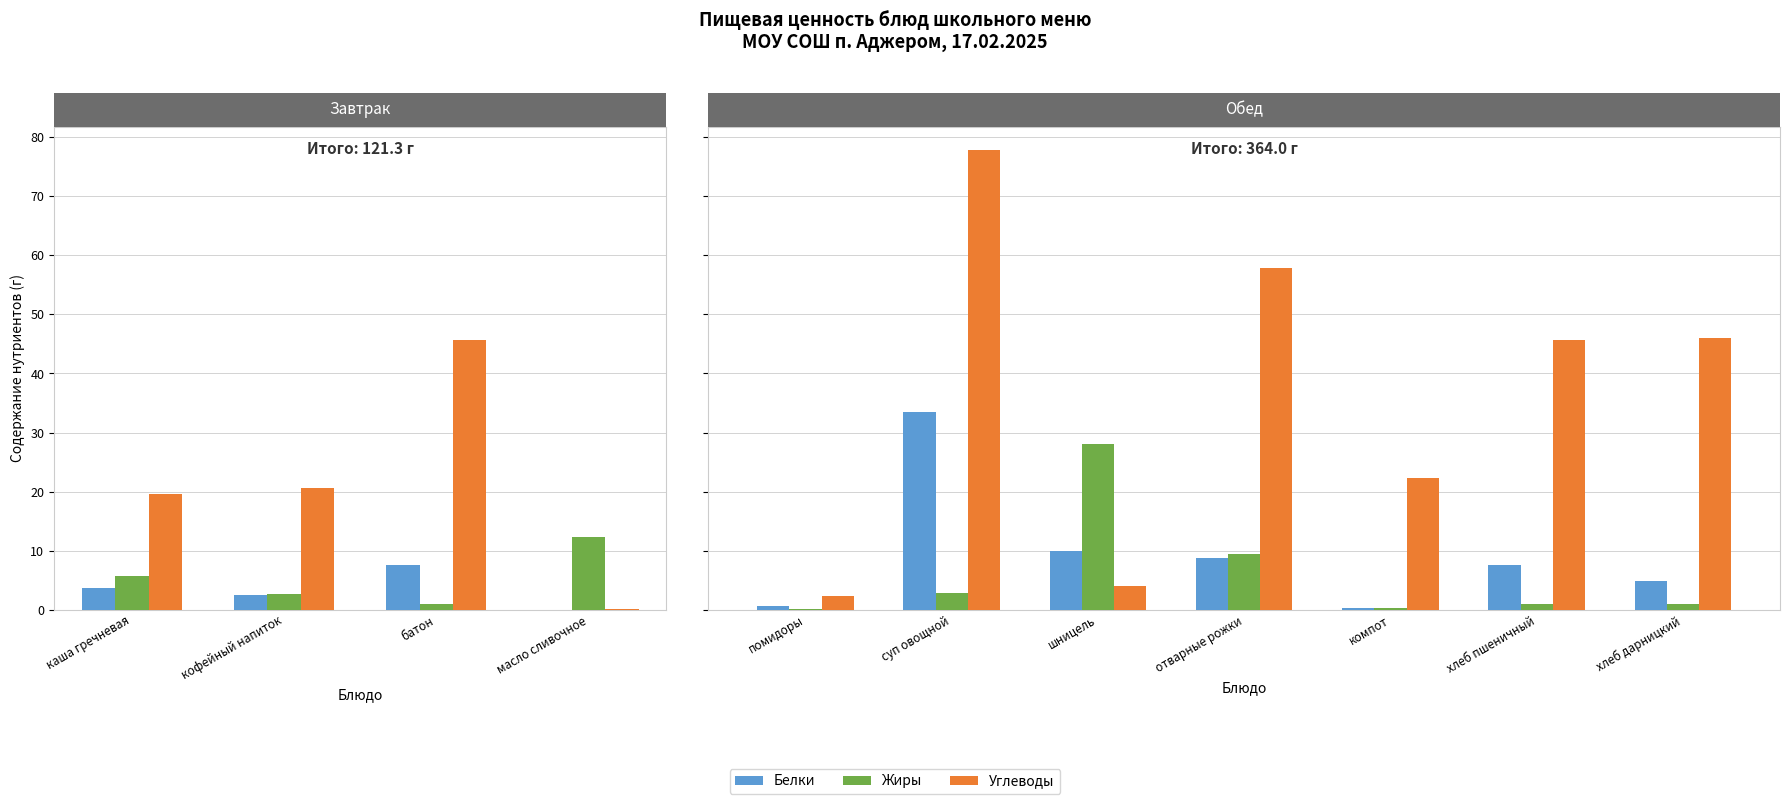

What is the difference between the highest and lowest values at хлеб дарницкий?

45.0